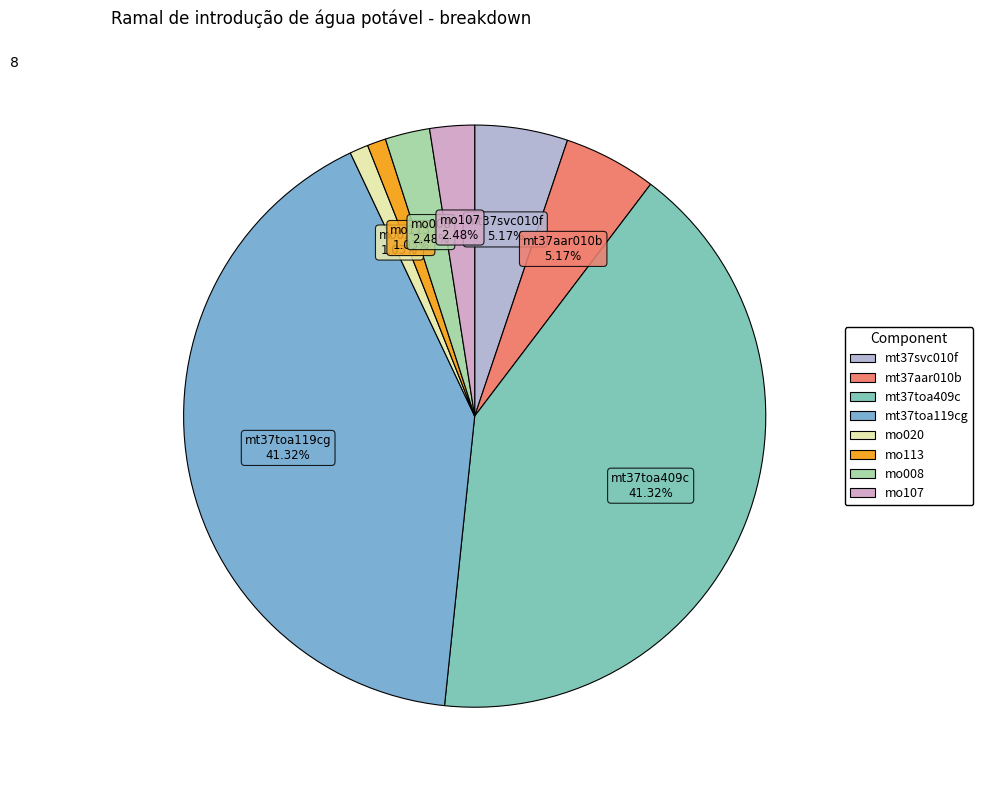

To the nearest percent, what is the difference between the largest and smallest slice percentages?

40%